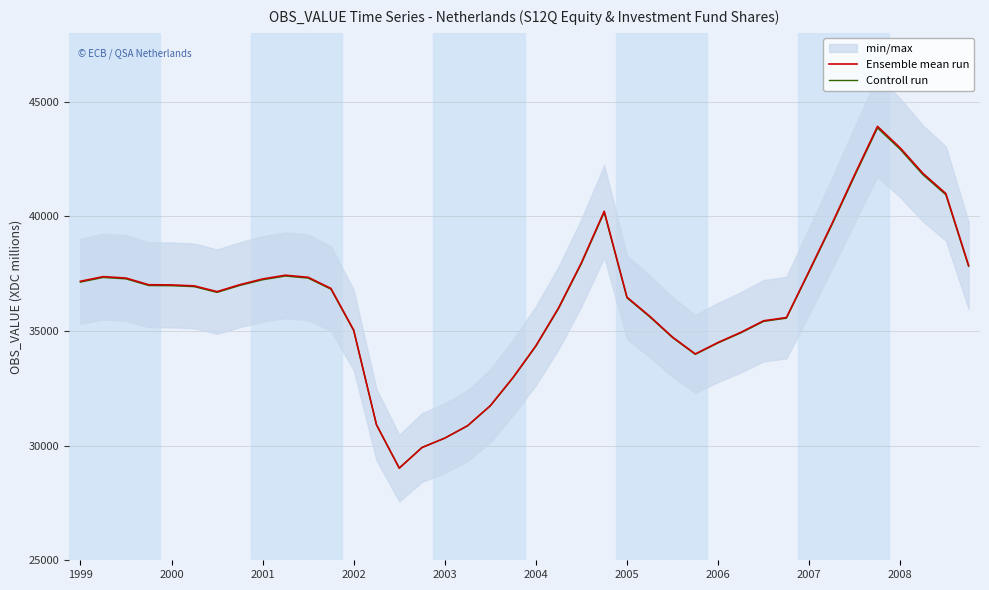

Reading right to left, transcribe all the data shown in this chart.

Ensemble mean run: 37857.0	40994.0	41868.0	42980.0	43922.0	41827.0	39679.0	37619.0	35585.0	35445.0	34941.0	34500.0	33999.0	34733.0	35641.0	36473.0	40221.0	37981.0	36016.0	34356.0	32976.0	31743.0	30868.0	30328.0	29918.0	29017.0	30911.0	35038.0	36856.0	37341.0	37431.0	37268.0	37019.0	36715.0	36966.0	37008.0	37016.0	37308.0	37370.0	37166.0
Controll run: 37817.7	40939.0	41808.7	42915.1	43852.4	41767.9	39630.6	37580.9	35557.1	35417.8	34916.3	34477.5	33979.0	34709.3	35612.8	36440.6	40169.9	37941.1	35985.9	34334.2	32961.1	31734.3	30863.7	30326.4	29918.4	29021.9	30906.4	35012.8	36821.7	37304.3	37393.8	37231.7	36983.9	36681.4	36931.2	36973.0	36980.9	37271.5	37333.2	37130.2